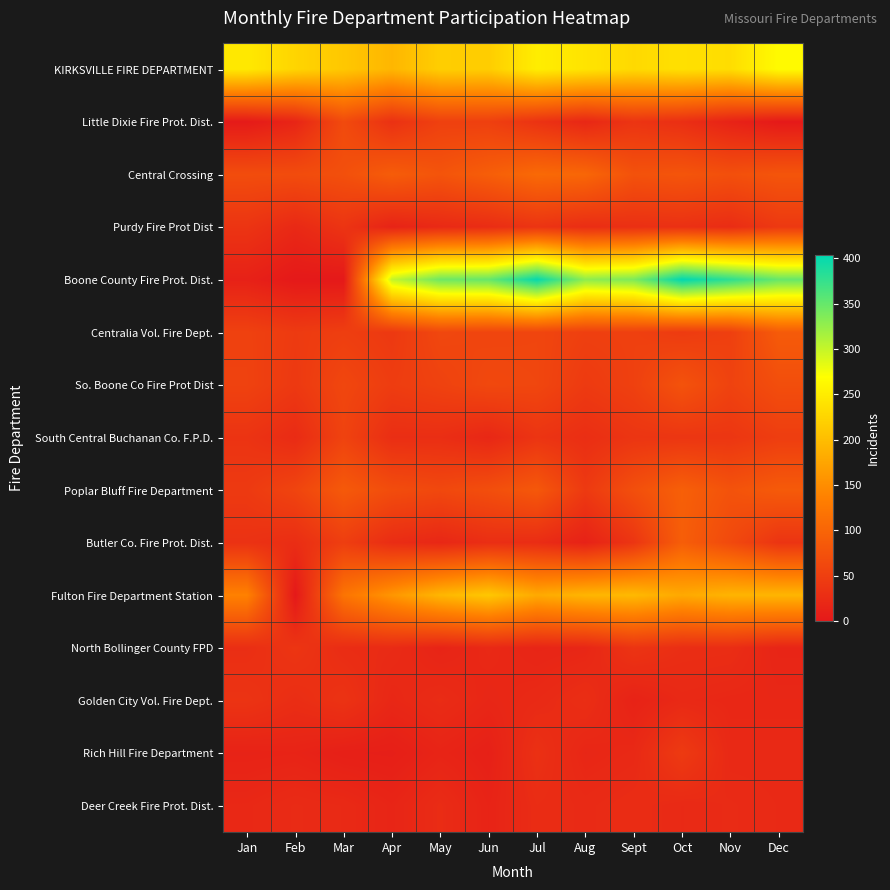

Reading left to right, transcribe all the data shown in this chart.

KIRKSVILLE FIRE DEPARTMENT: Jan=246	Feb=225	Mar=211	Apr=193	May=218	Jun=217	Jul=251	Aug=241	Sept=230	Oct=237	Nov=234	Dec=265
Little Dixie Fire Prot. Dist.: Jan=2	Feb=16	Mar=65	Apr=32	May=52	Jun=51	Jul=34	Aug=19	Sept=36	Oct=29	Nov=13	Dec=1
Central Crossing: Jan=68	Feb=67	Mar=72	Apr=89	May=78	Jun=91	Jul=106	Aug=102	Sept=75	Oct=79	Nov=72	Dec=79
Purdy Fire Prot Dist: Jan=36	Feb=21	Mar=36	Apr=14	May=22	Jun=26	Jul=36	Aug=27	Sept=30	Oct=31	Nov=26	Dec=42
Boone County Fire Prot. Dist.: Jan=11	Feb=0	Mar=0	Apr=301	May=346	Jun=350	Jul=401	Aug=329	Sept=338	Oct=404	Nov=380	Dec=350
Centralia Vol. Fire Dept.: Jan=53	Feb=44	Mar=49	Apr=42	May=61	Jun=58	Jul=59	Aug=51	Sept=52	Oct=45	Nov=51	Dec=87
So. Boone Co Fire Prot Dist: Jan=54	Feb=42	Mar=60	Apr=47	May=54	Jun=62	Jul=60	Aug=44	Sept=52	Oct=76	Nov=55	Dec=70
South Central Buchanan Co. F.P.D.: Jan=35	Feb=24	Mar=55	Apr=28	May=28	Jun=19	Jul=36	Aug=28	Sept=37	Oct=38	Nov=38	Dec=48
Poplar Bluff Fire Department: Jan=43	Feb=57	Mar=85	Apr=68	May=62	Jun=70	Jul=83	Aug=43	Sept=71	Oct=93	Nov=76	Dec=86
Butler Co. Fire Prot. Dist.: Jan=33	Feb=27	Mar=49	Apr=26	May=19	Jun=28	Jul=26	Aug=12	Sept=37	Oct=91	Nov=64	Dec=36
Fulton Fire Department Station: Jan=137	Feb=0	Mar=120	Apr=159	May=193	Jun=211	Jul=180	Aug=192	Sept=196	Oct=179	Nov=191	Dec=192
North Bollinger County FPD: Jan=28	Feb=37	Mar=26	Apr=24	May=15	Jun=21	Jul=16	Aug=18	Sept=36	Oct=28	Nov=27	Dec=16
Golden City Vol. Fire Dept.: Jan=35	Feb=27	Mar=34	Apr=19	May=25	Jun=18	Jul=22	Aug=28	Sept=13	Oct=21	Nov=19	Dec=19
Rich Hill Fire Department: Jan=13	Feb=14	Mar=9	Apr=8	May=15	Jun=10	Jul=31	Aug=18	Sept=21	Oct=44	Nov=21	Dec=21
Deer Creek Fire Prot. Dist.: Jan=20	Feb=24	Mar=22	Apr=16	May=25	Jun=14	Jul=26	Aug=23	Sept=26	Oct=22	Nov=24	Dec=22